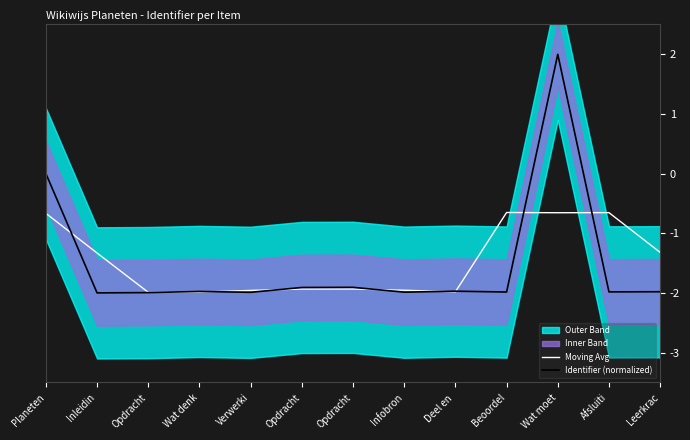

Reading right to left, list all the values displayed in this chart.

Moving Avg: Leerkrac=-1.3	Afsluiti=-0.7	Wat moet=-0.7	Beoordel=-0.7	Deel en =-2.0	Infobron=-2.0	Opdracht=-1.9	Opdracht=-1.9	Verwerki=-2.0	Wat denk=-2.0	Opdracht=-2.0	Inleidin=-1.3	Planeten=-0.7
Identifier (normalized): Leerkrac=-2.0	Afsluiti=-2.0	Wat moet=2.0	Beoordel=-2.0	Deel en =-2.0	Infobron=-2.0	Opdracht=-1.9	Opdracht=-1.9	Verwerki=-2.0	Wat denk=-2.0	Opdracht=-2.0	Inleidin=-2.0	Planeten=0.0